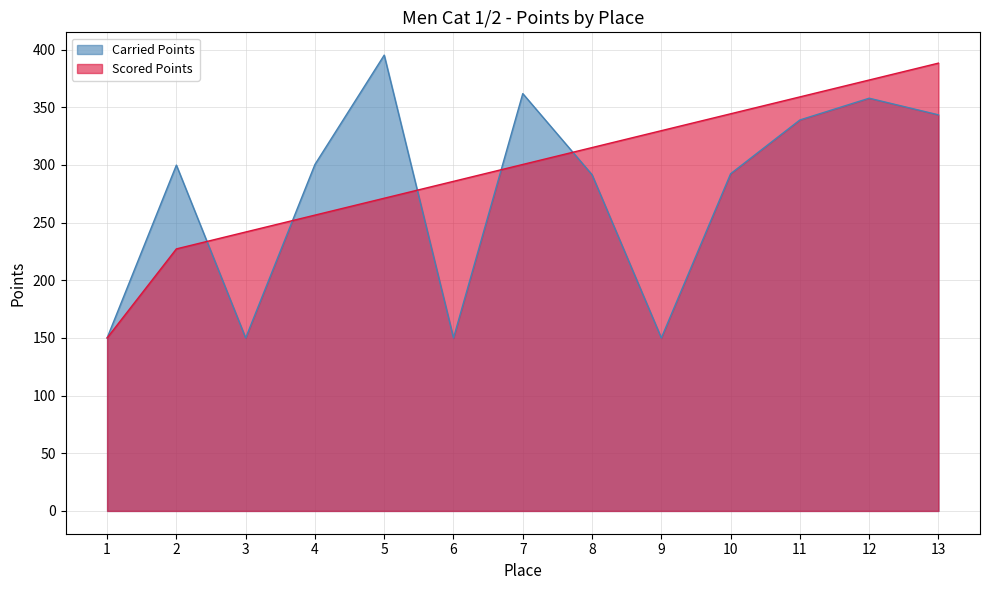

Is it true that Scored Points equals 329.7 at 9?

True